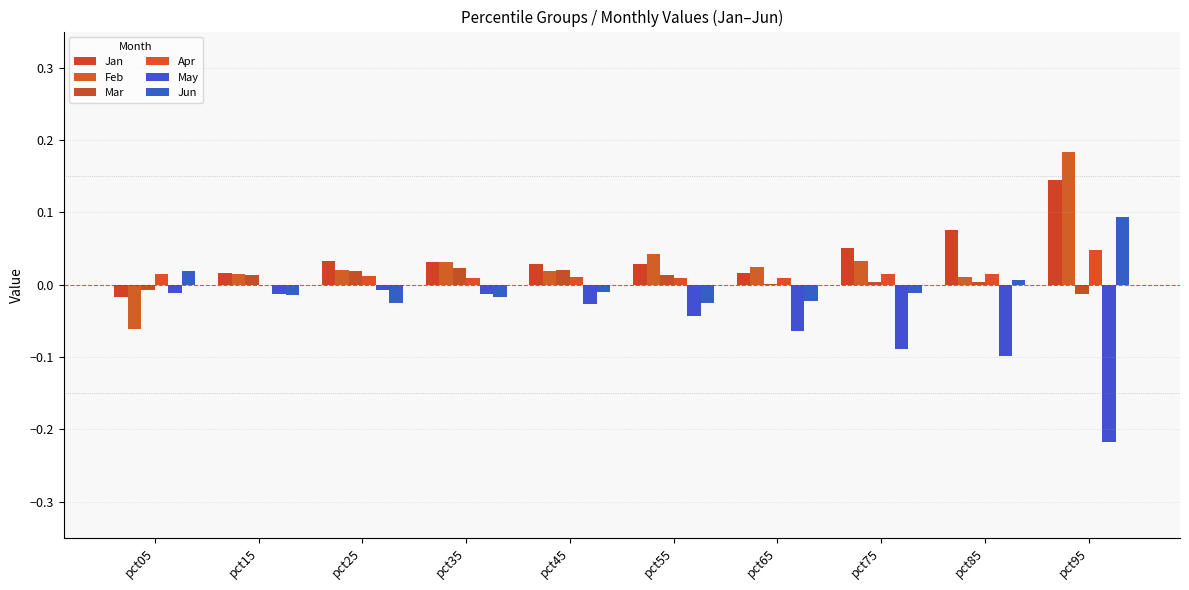

The Feb series shows 0.1 at pct75. True or false?

False